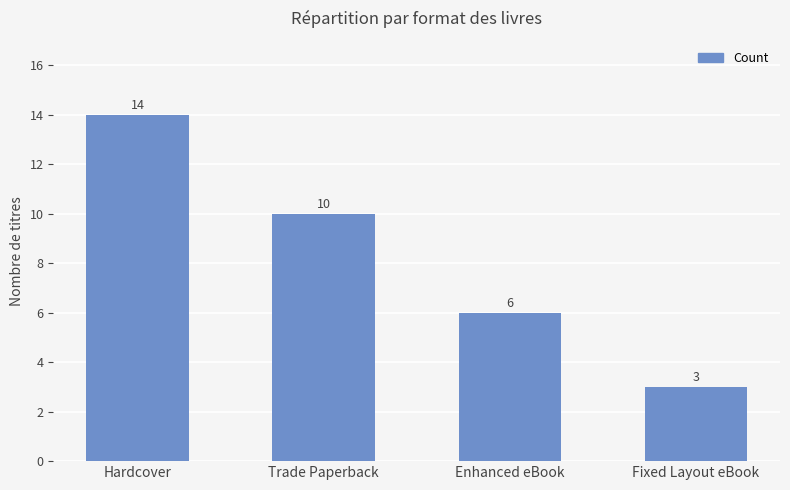

What is the label of the 4th bar from the right?

Hardcover